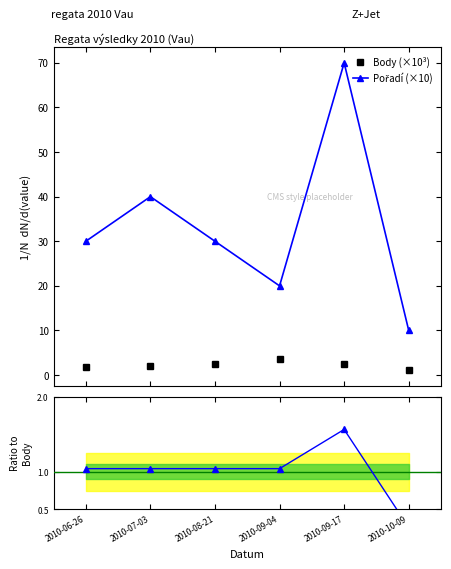

What value does the Pořadí (×10) series have at 2010-08-21?

30.0